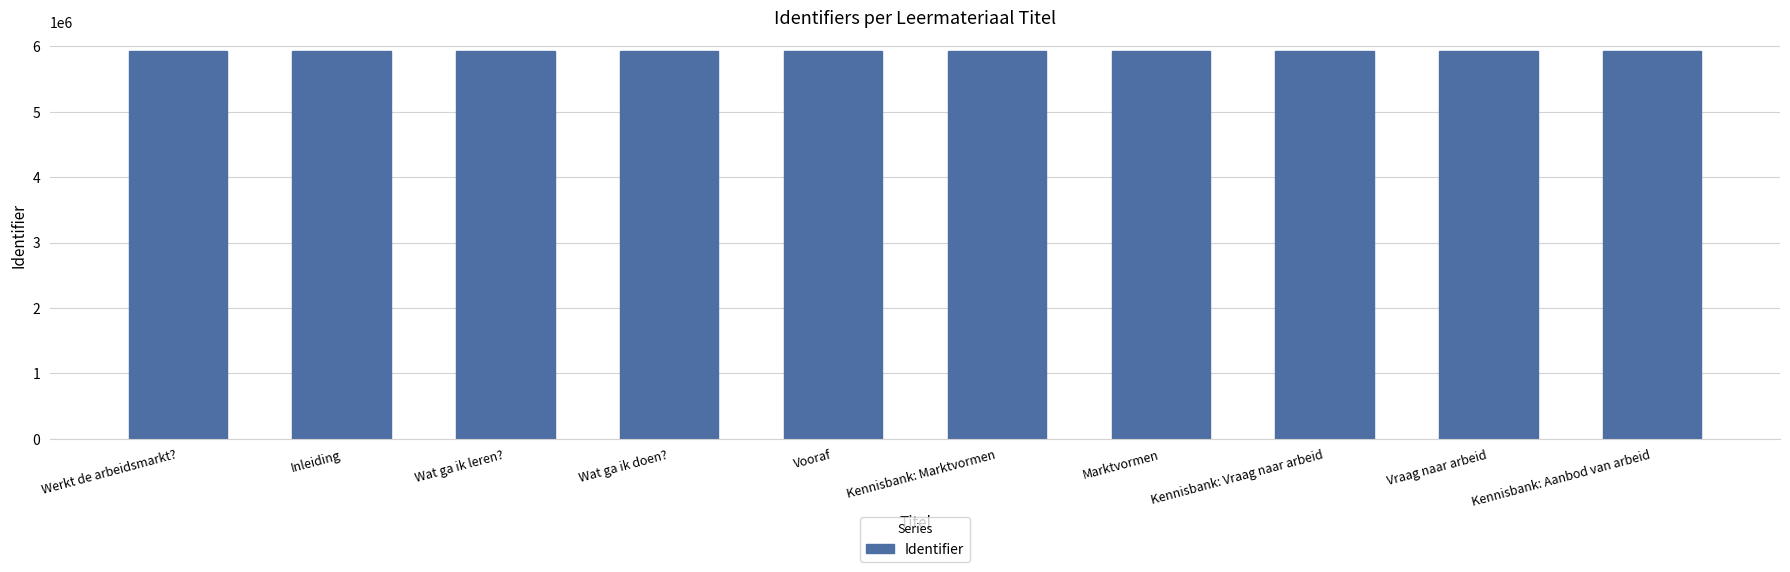

What is the sum of all values?

59217206